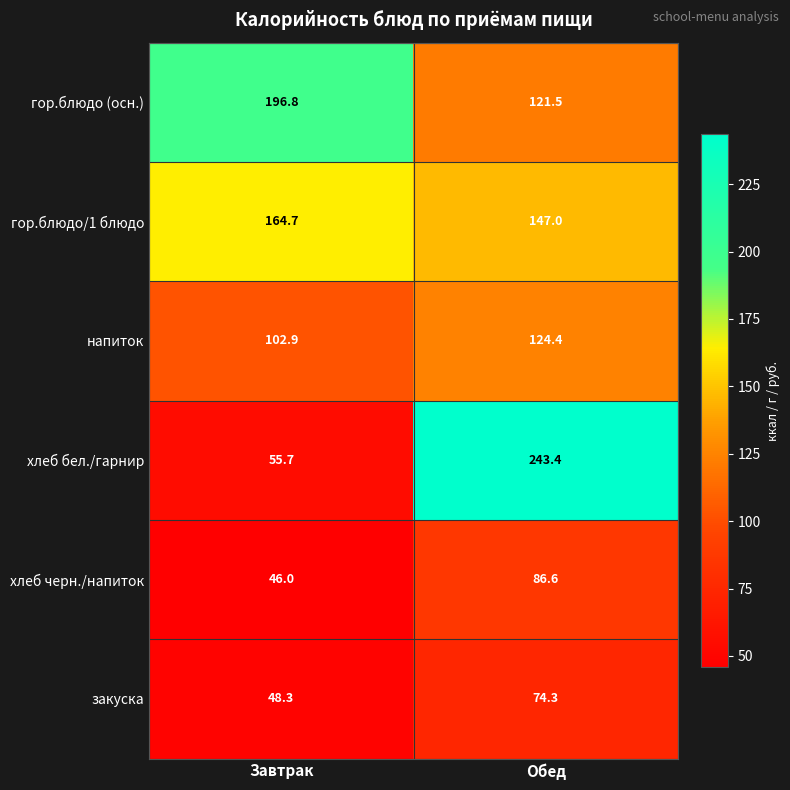

What is the minimum value for закуска?

48.3